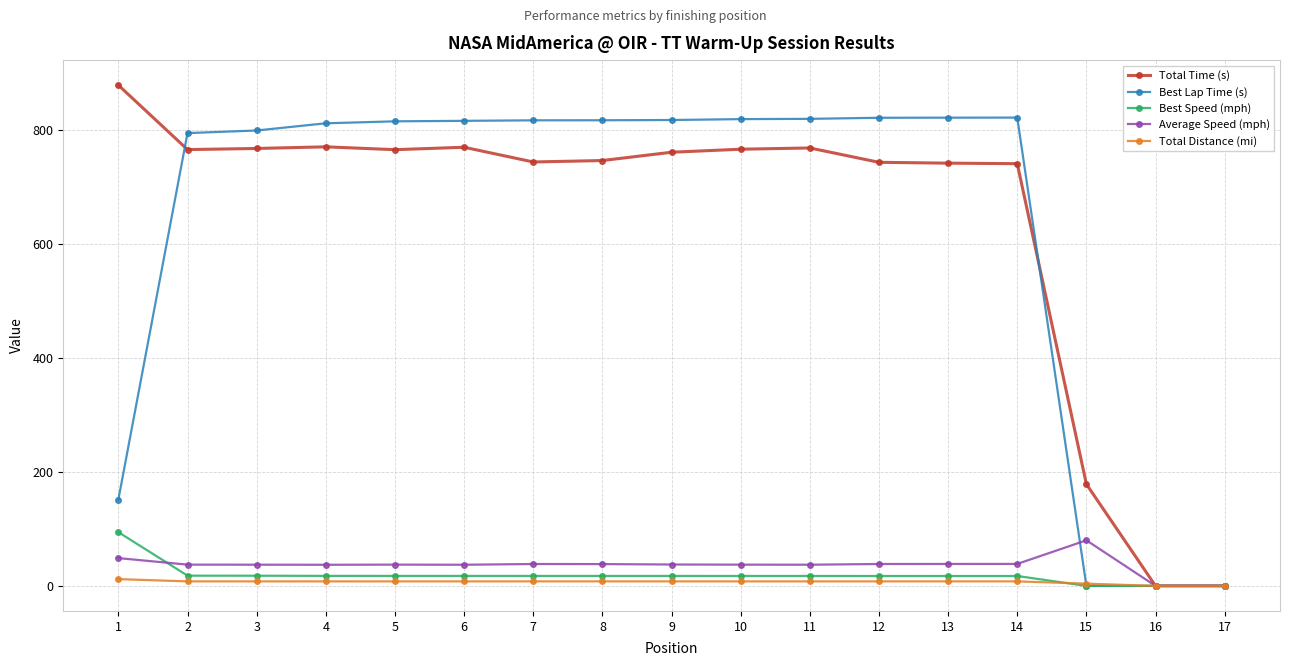

Is this an area chart (filled region under the line)?

No